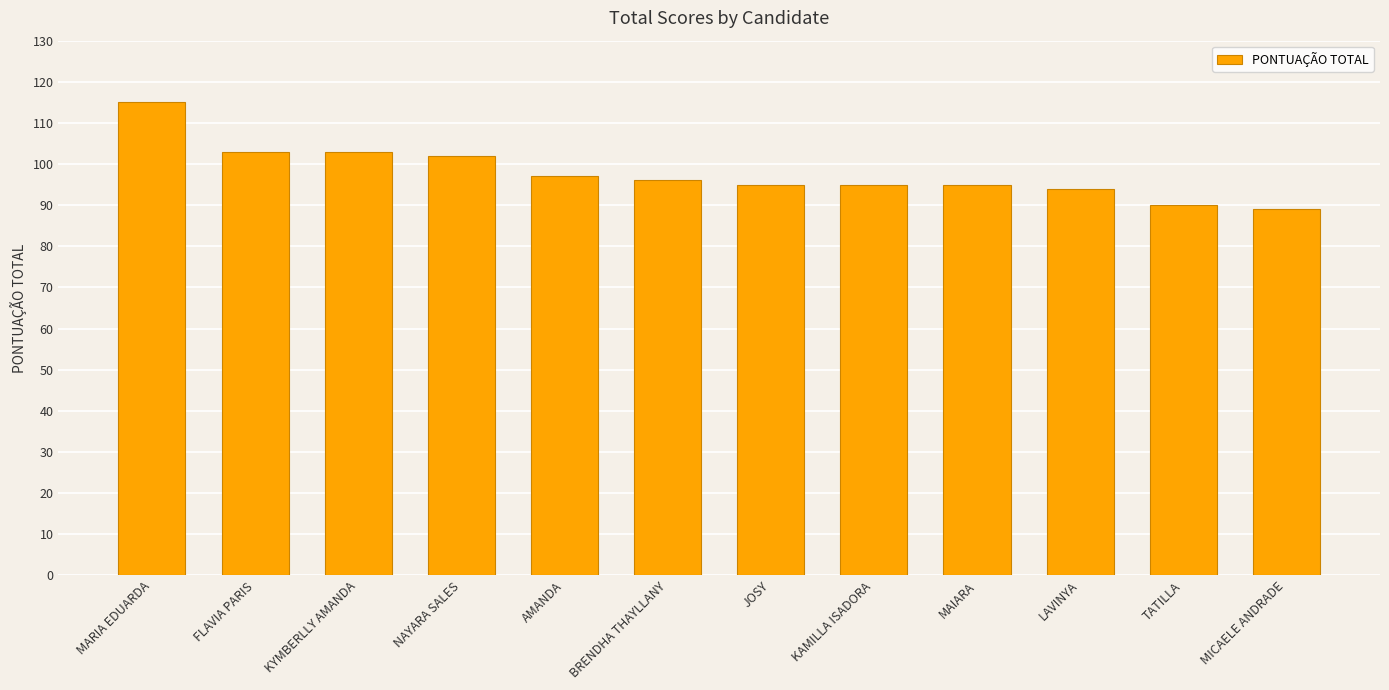

How many bars are there in total?

12